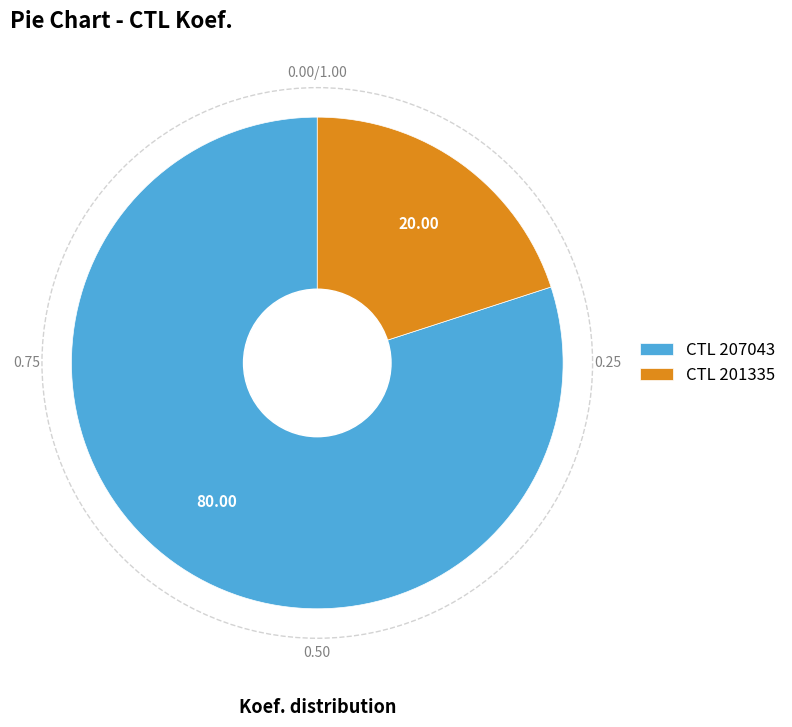

Rank the categories by value from lowest to highest.

CTL 201335, CTL 207043